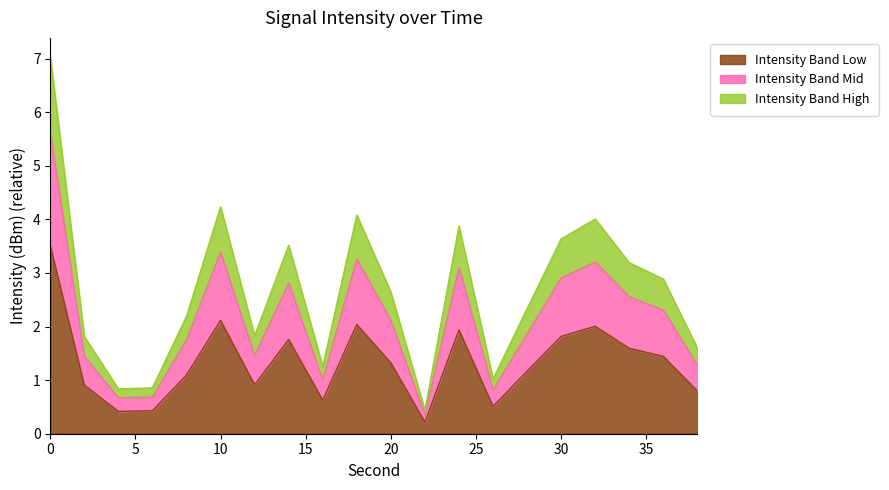

What is the maximum value for Intensity Band Low?

3.5